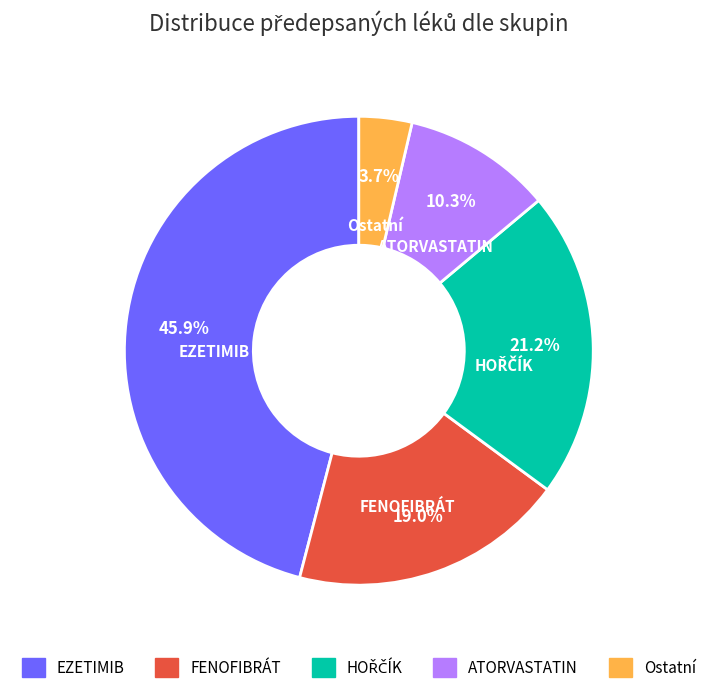

Does any single category account for the majority?

No